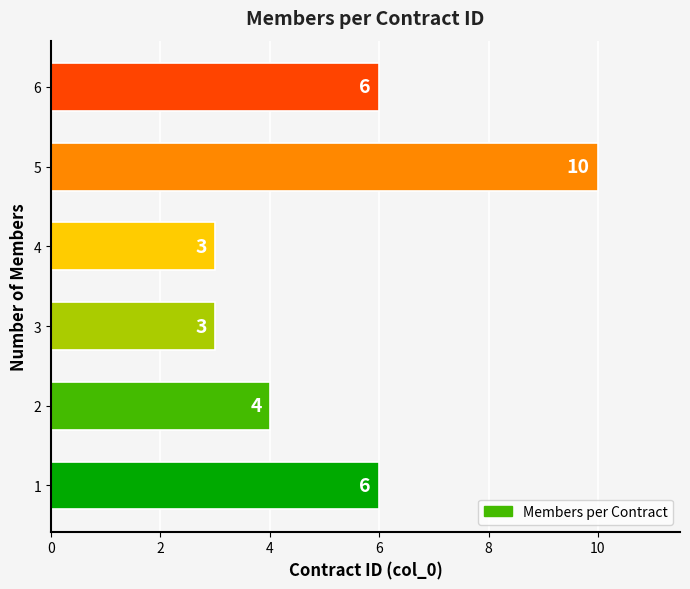

What is the difference between the maximum and minimum values?

7